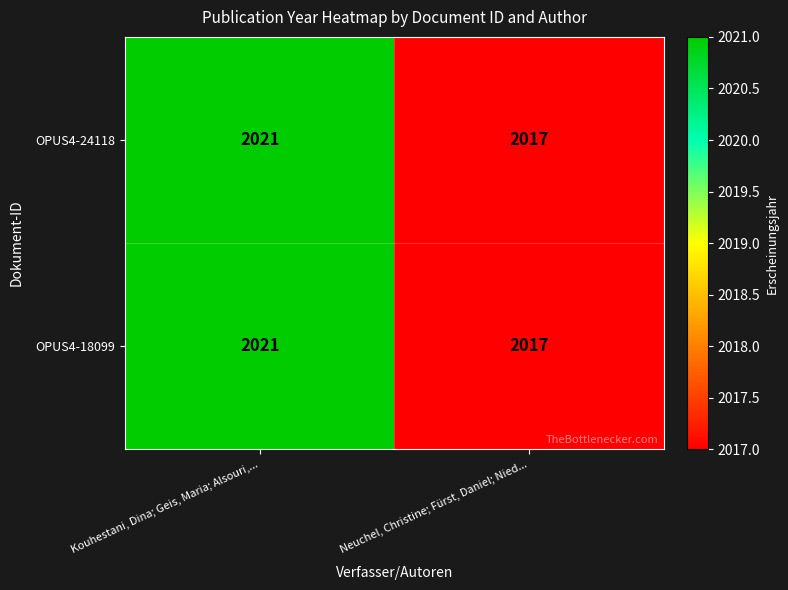

What is the greatest value displayed?

2021